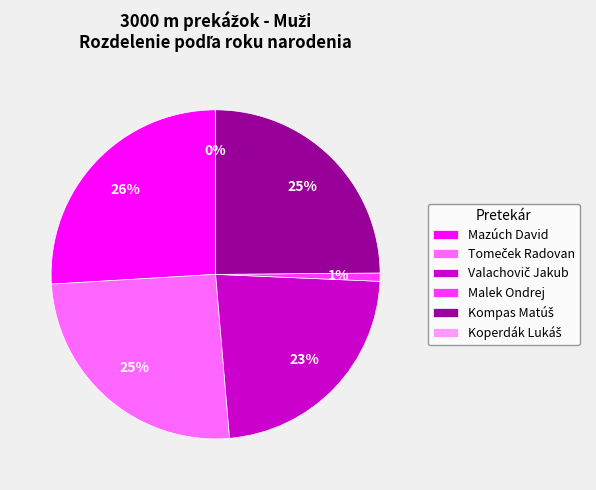

To the nearest percent, what portion does Valachovič Jakub represent?

23%